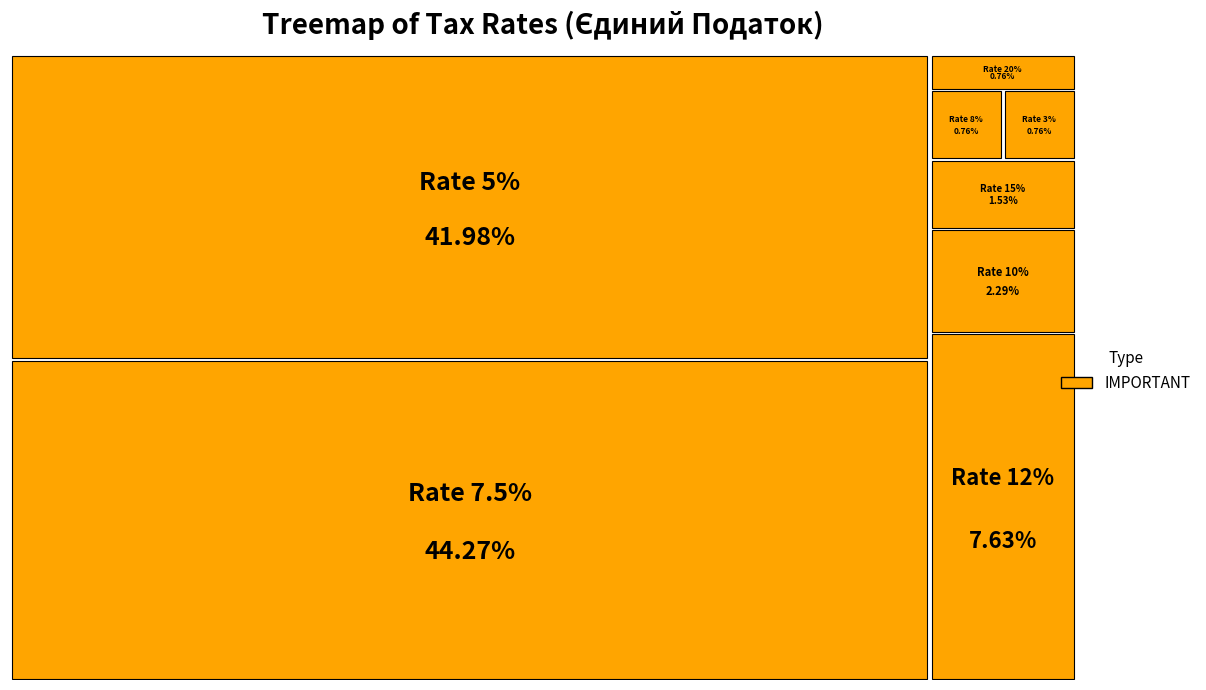

What portion of the pie excludes 5?

58.0%